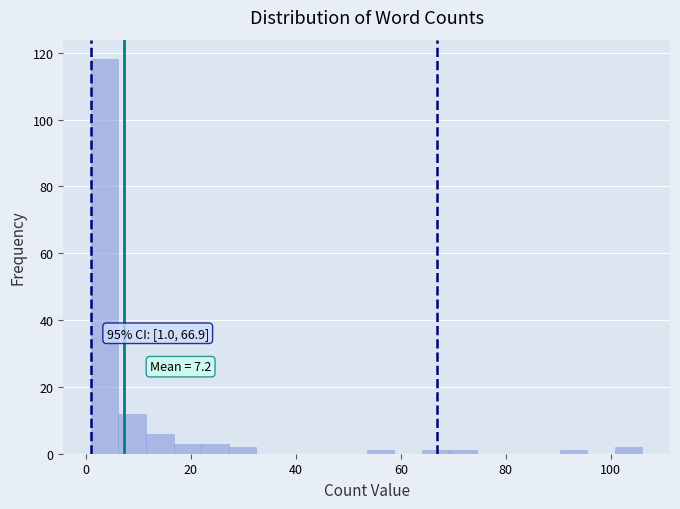

Around what value on the x-axis is the tallest bar? Give the approximate position of its centre, as read against the axis.

4